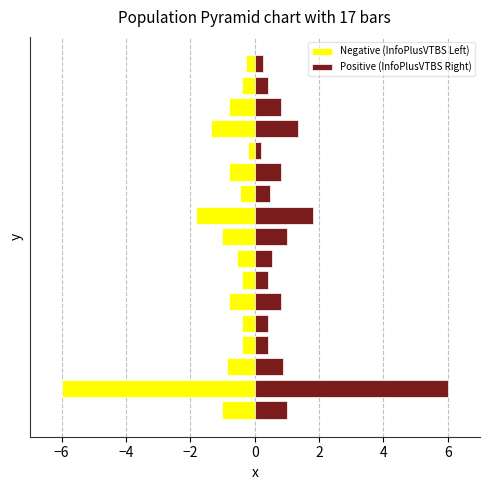

What is the maximum value shown in the chart?

6.0